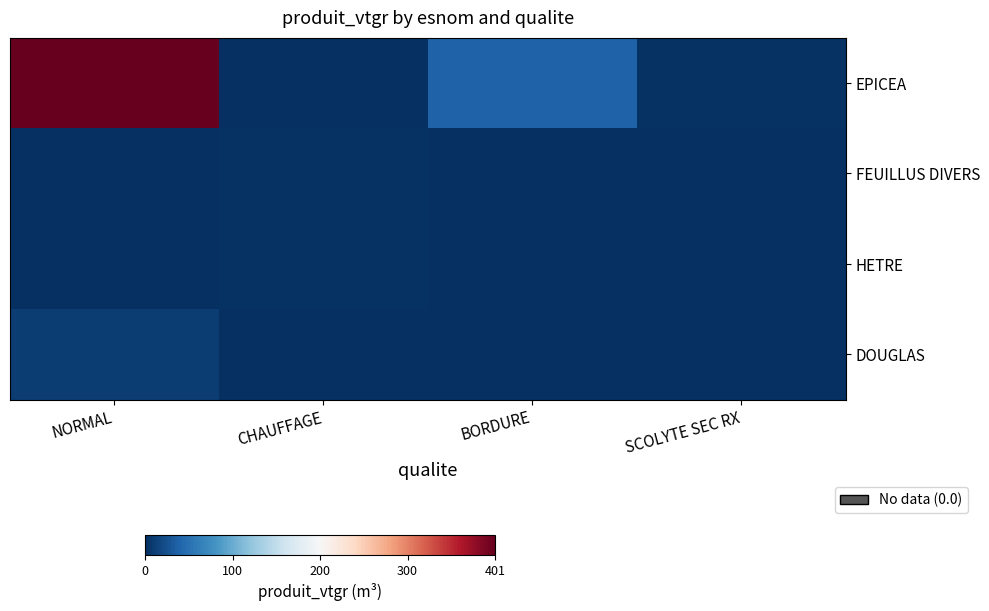

Between CHAUFFAGE and BORDURE, which is larger?

BORDURE